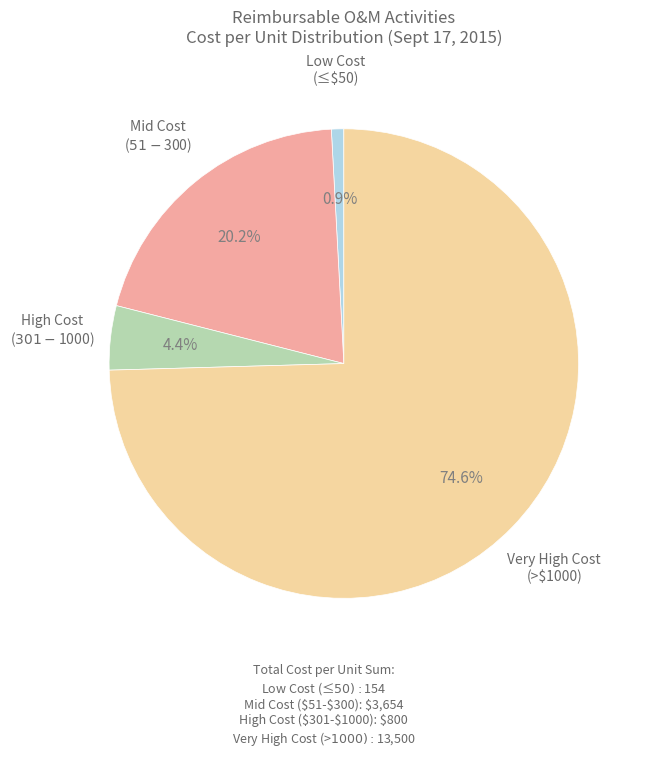

Is there a majority slice in this chart?

Yes